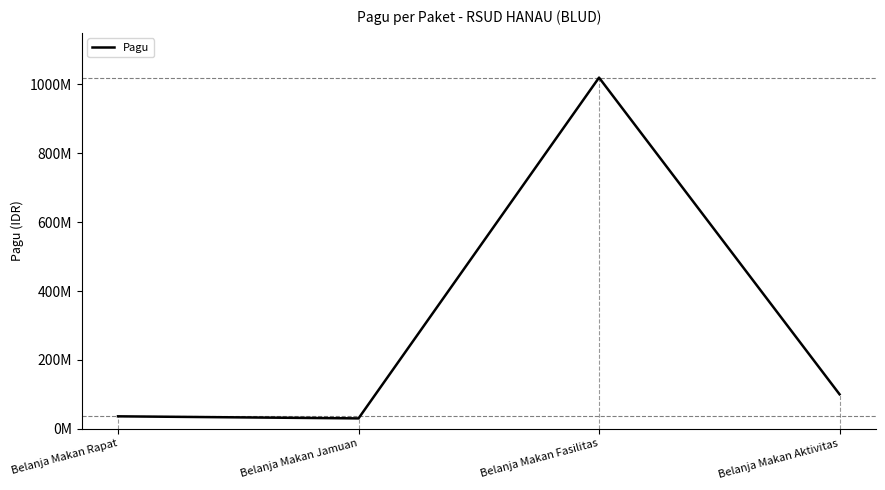

At which category does the chart reach its peak across all series?

Belanja Makan Fasilitas